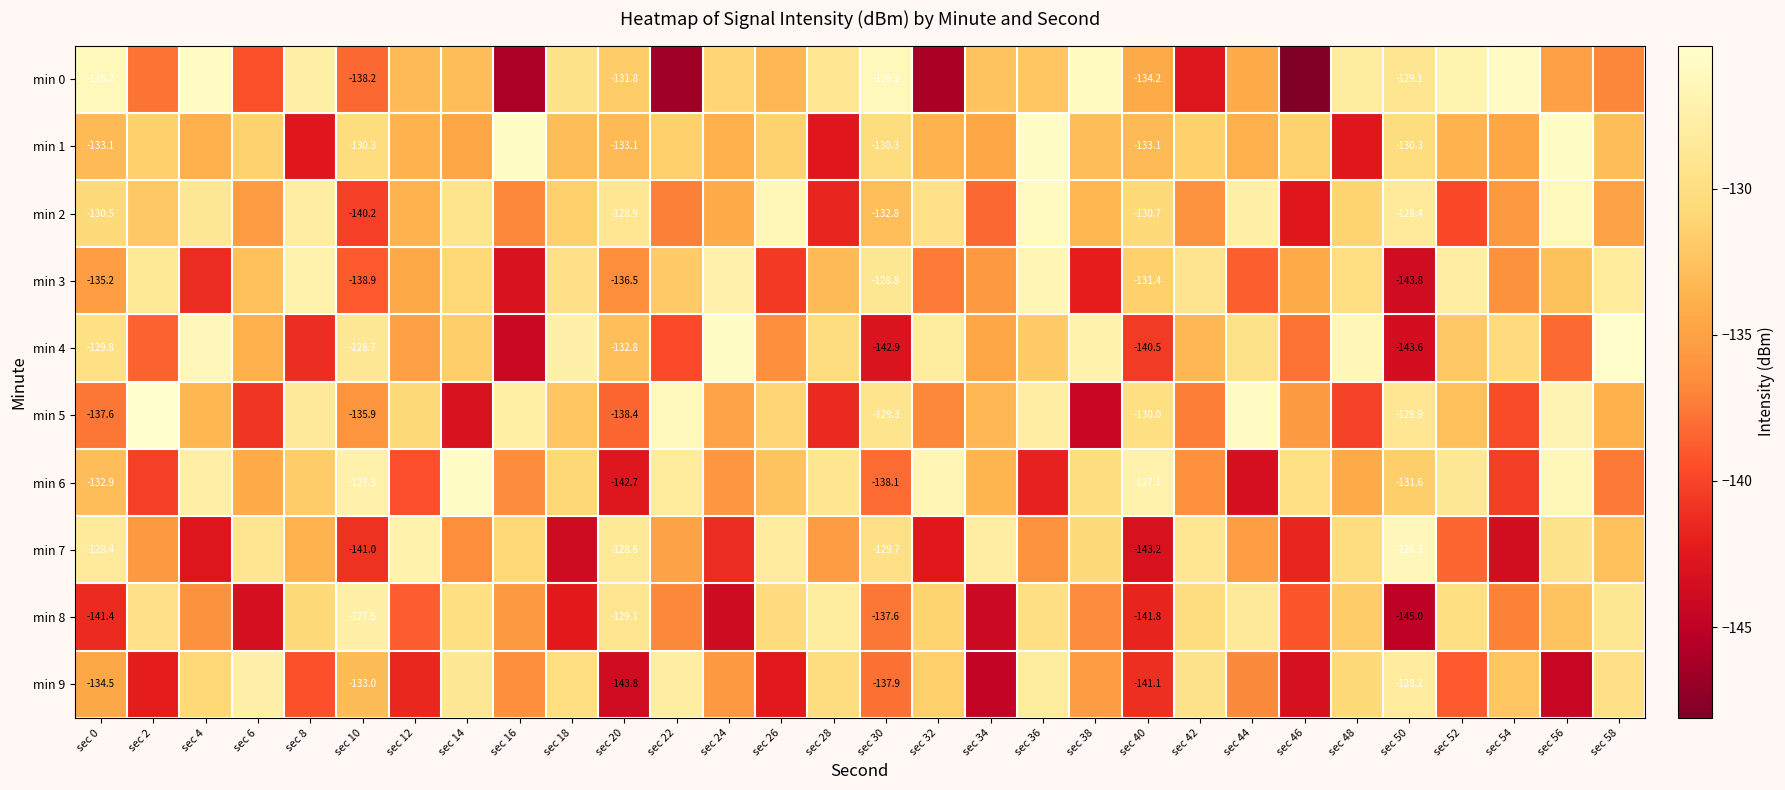

What is the highest value of the min 3 series?

-126.7